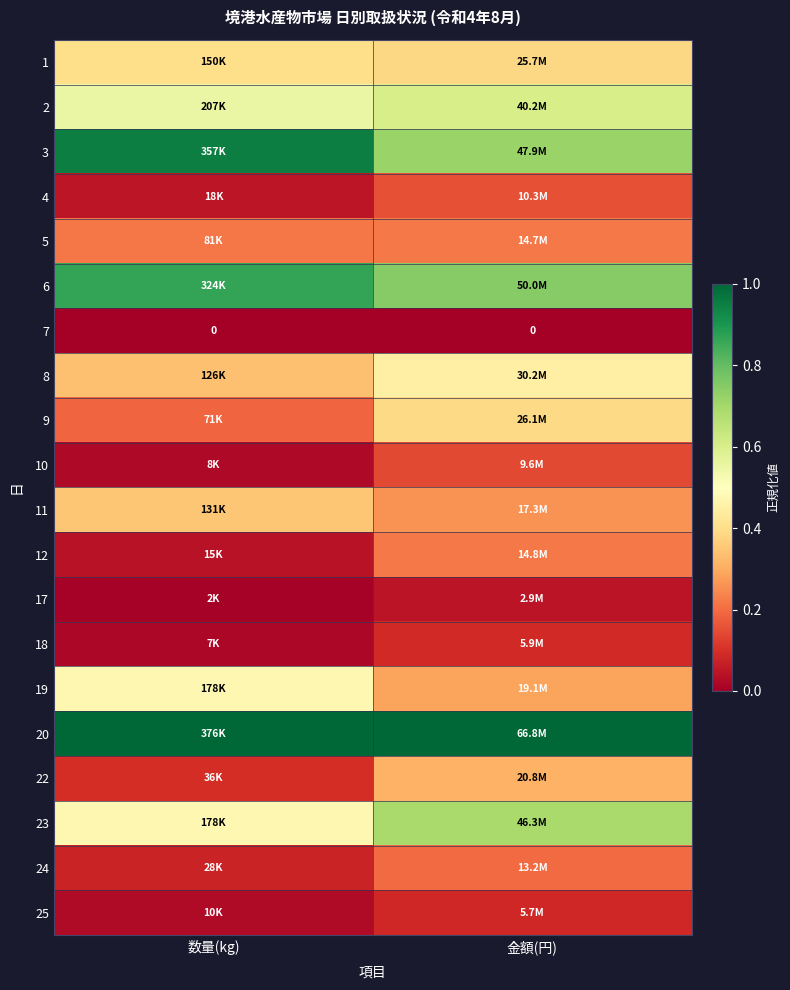

Is it true that 2 equals 0.8 at 数量(kg)?

False